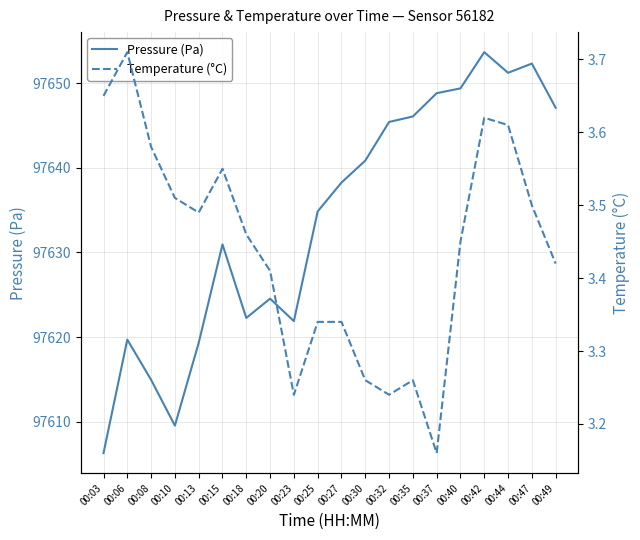

At which label is Pressure (Pa) closest to 97629?

00:15